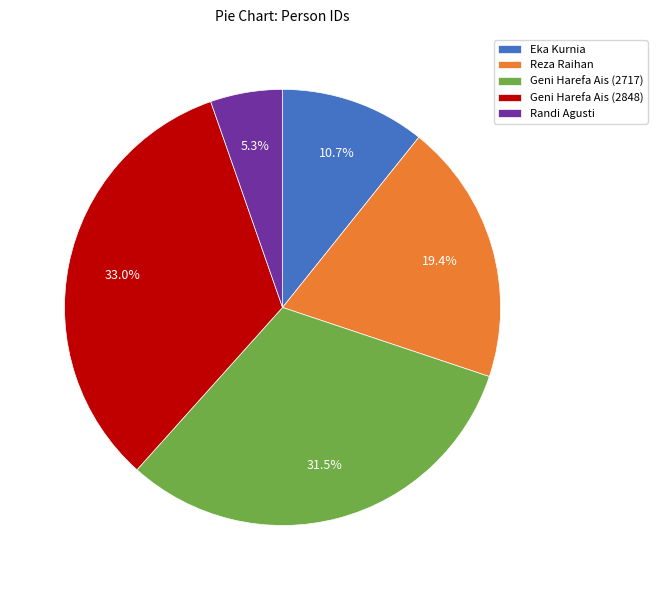

Rank the categories by value from highest to lowest.

Geni Harefa Ais (2848), Geni Harefa Ais (2717), Reza Raihan, Eka Kurnia, Randi Agusti